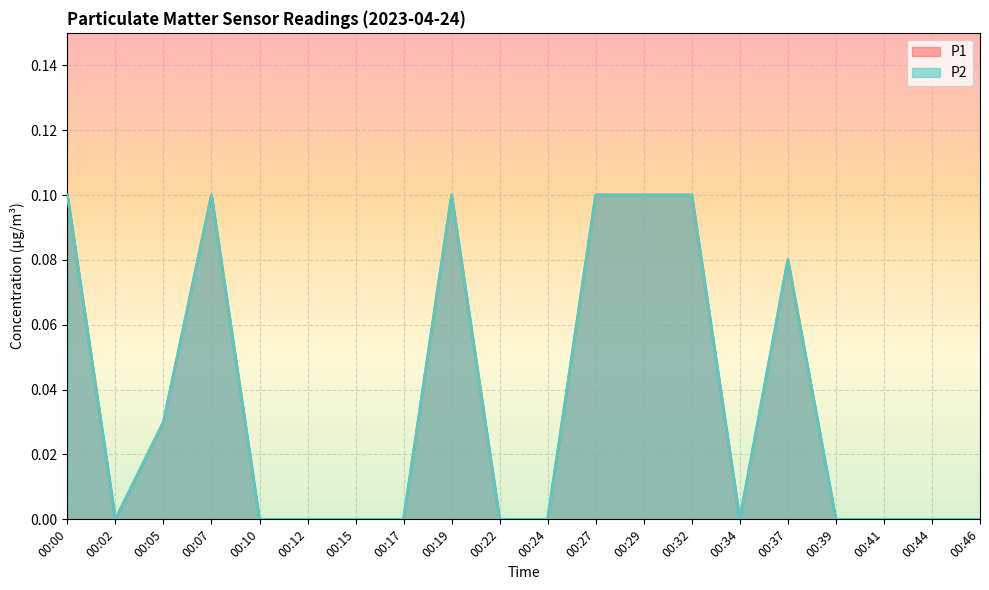

Where is P2 nearest to the value 0?

00:02